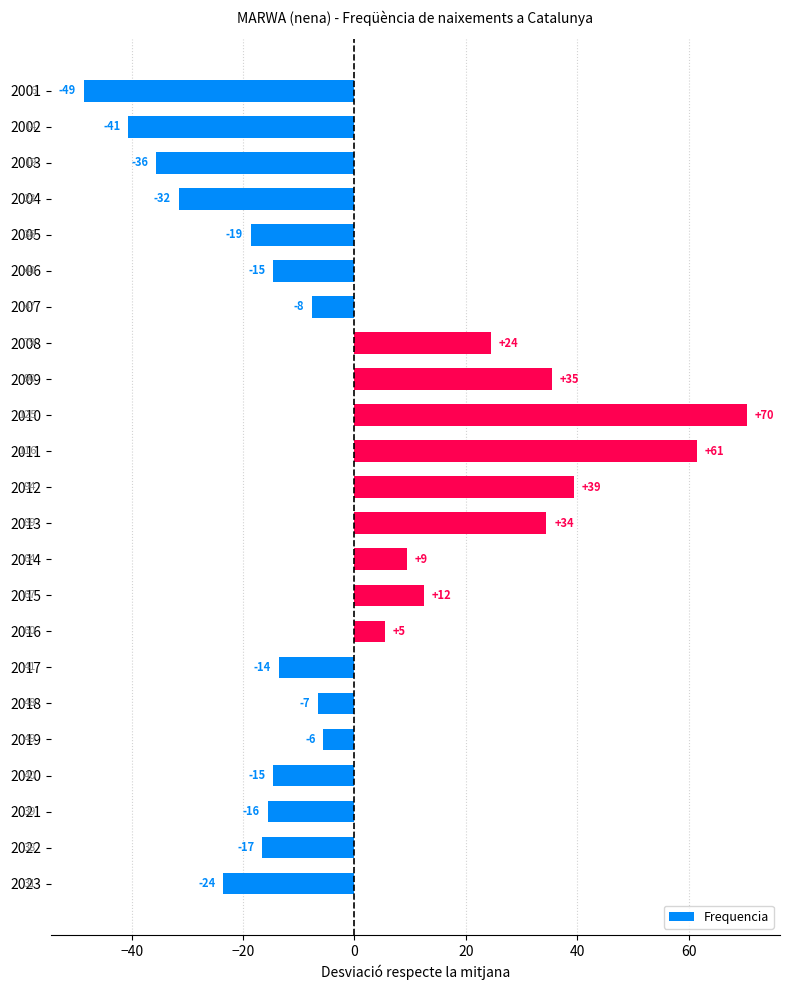

Are the bars horizontal?

Yes